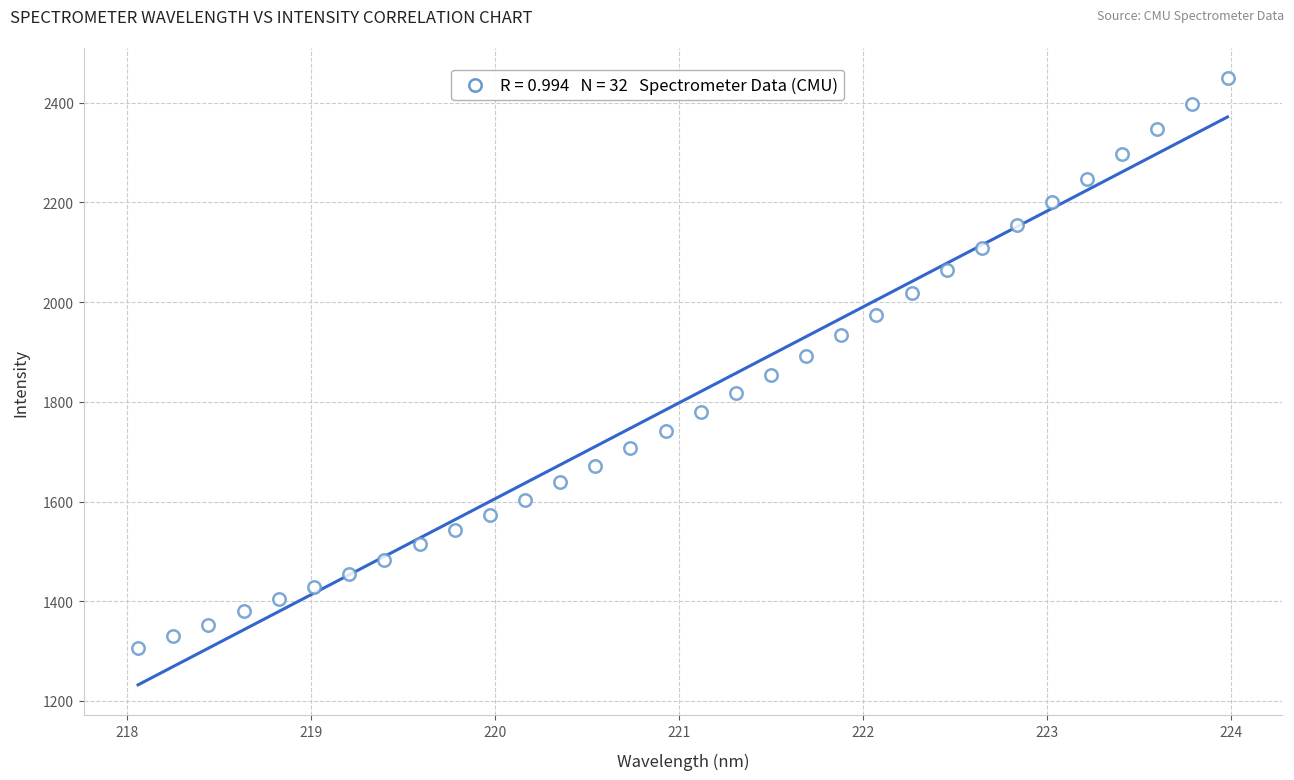

What is the range of X values (max minus min)?

5.9